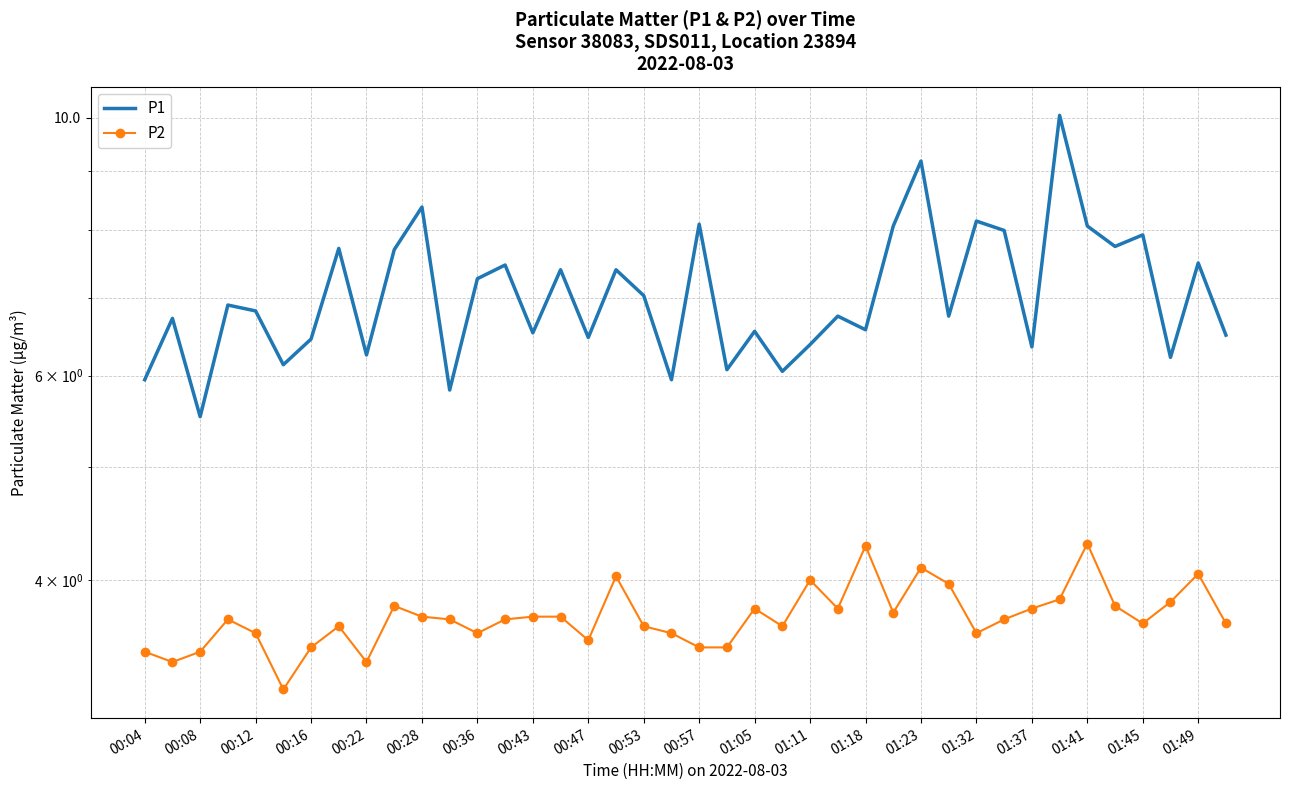

What is the total value across all series at 01:41?

12.4